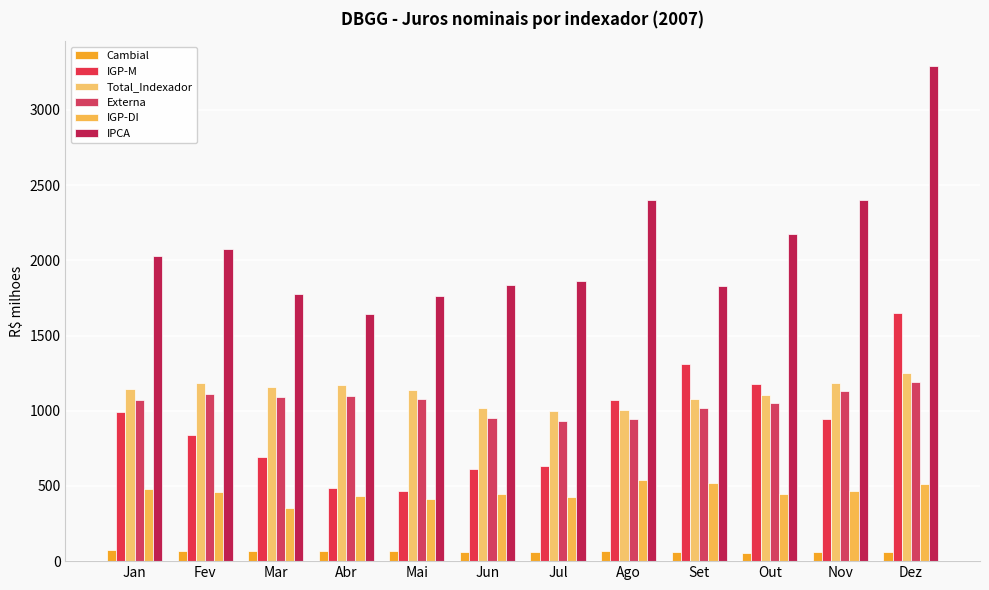

Where is IGP-M nearest to the value 1058?

Ago